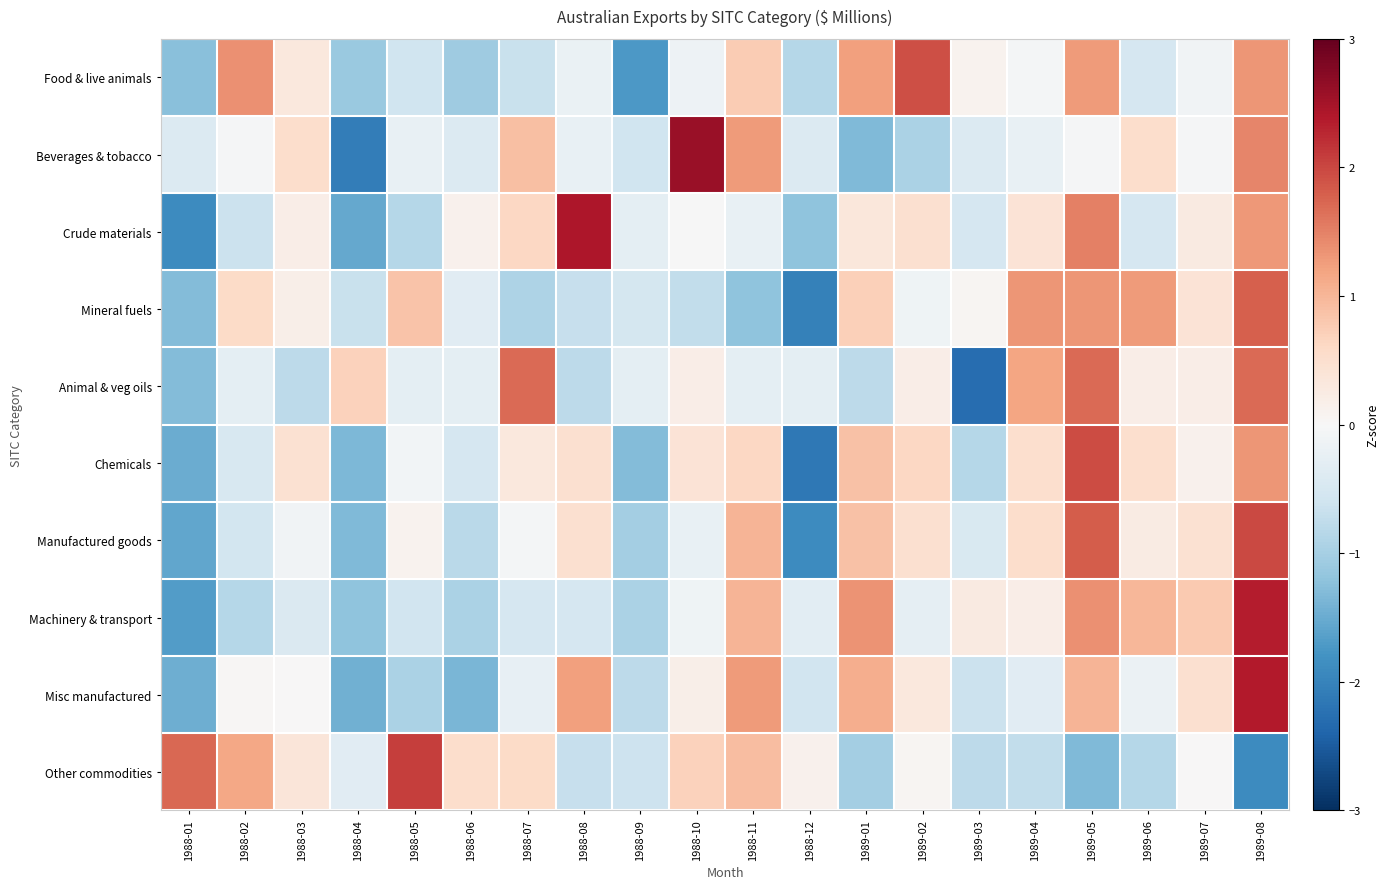

At 1989-01, list the series in order from smallest to largest.

Beverages & tobacco, Other commodities, Animal & veg oils, Crude materials, Mineral fuels, Chemicals, Manufactured goods, Misc manufactured, Food & live animals, Machinery & transport